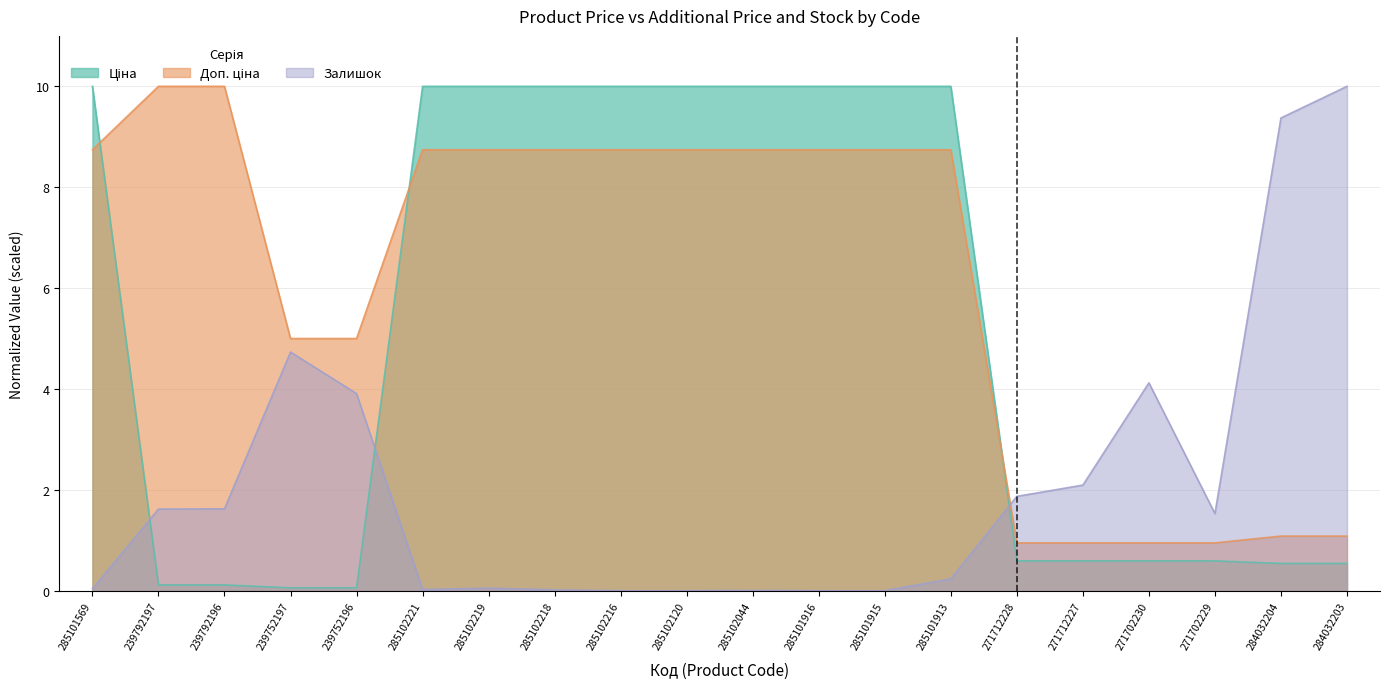

True or false: Ціна has a value of 0.5 at 284032204.

True